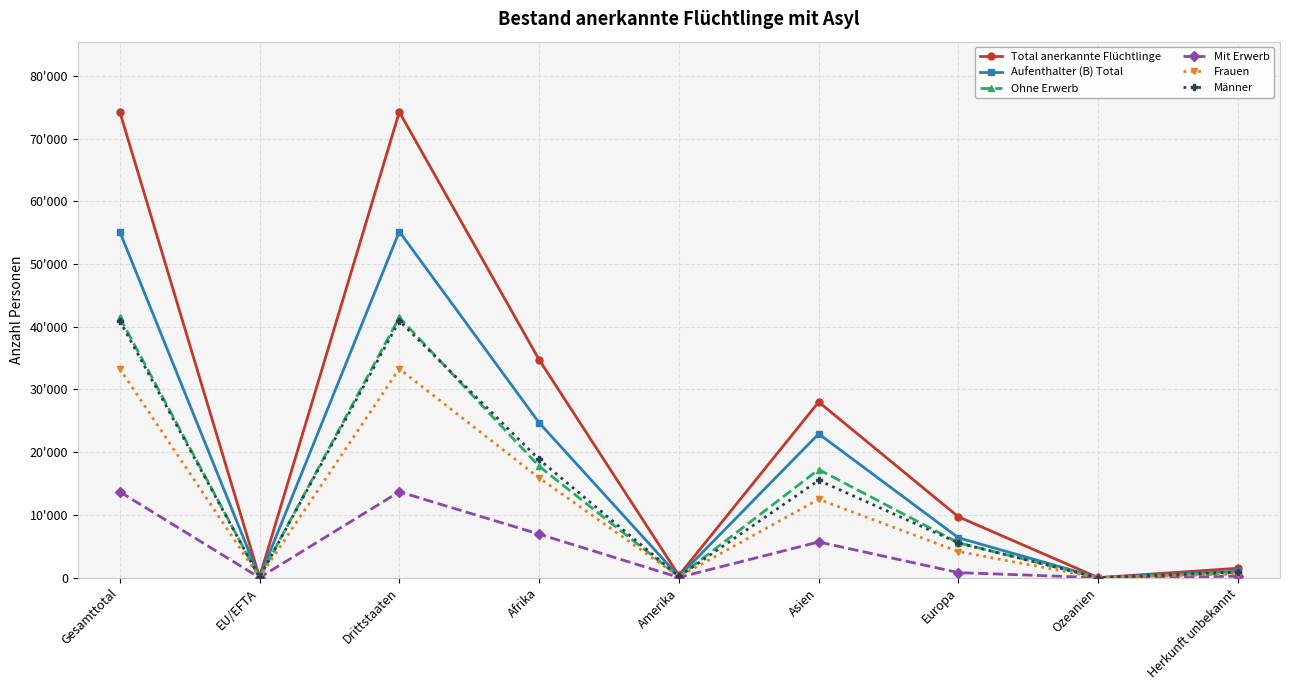

Which series has the largest total across all categories?

Total anerkannte Flüchtlinge